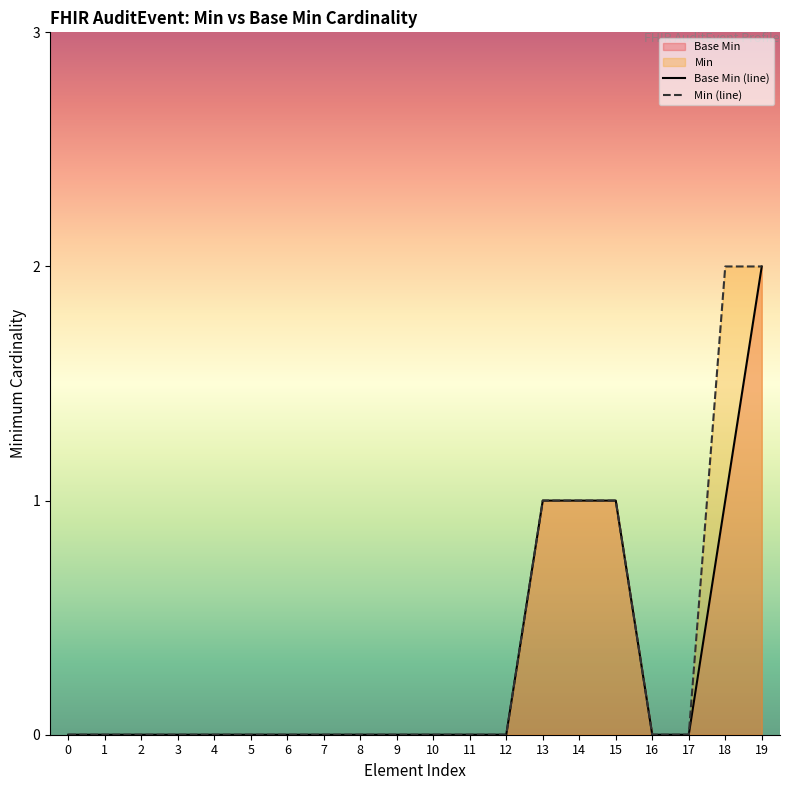

At which label does Base Min (line) reach its peak?

19